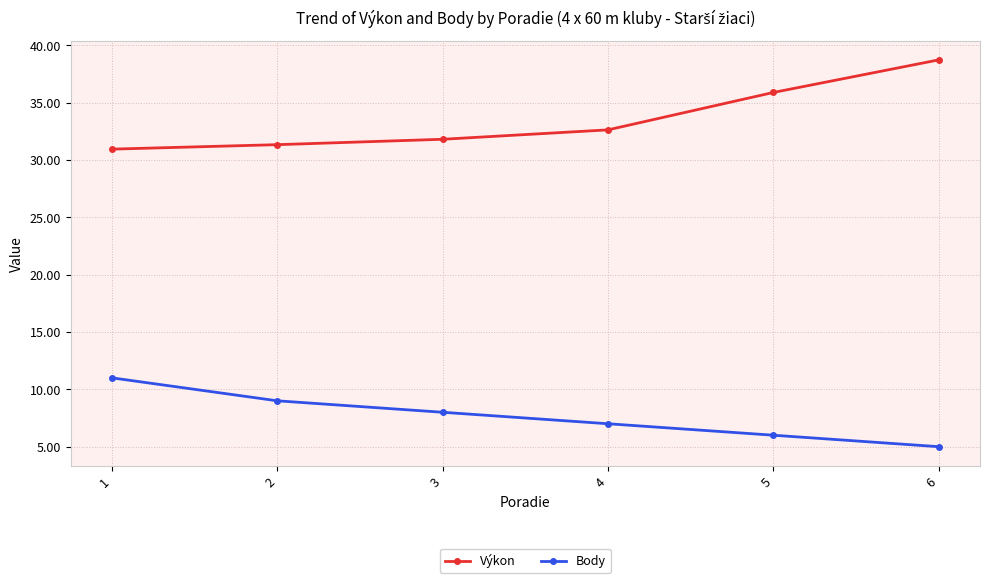

List the series in order of their peak value, lowest first.

Body, Výkon